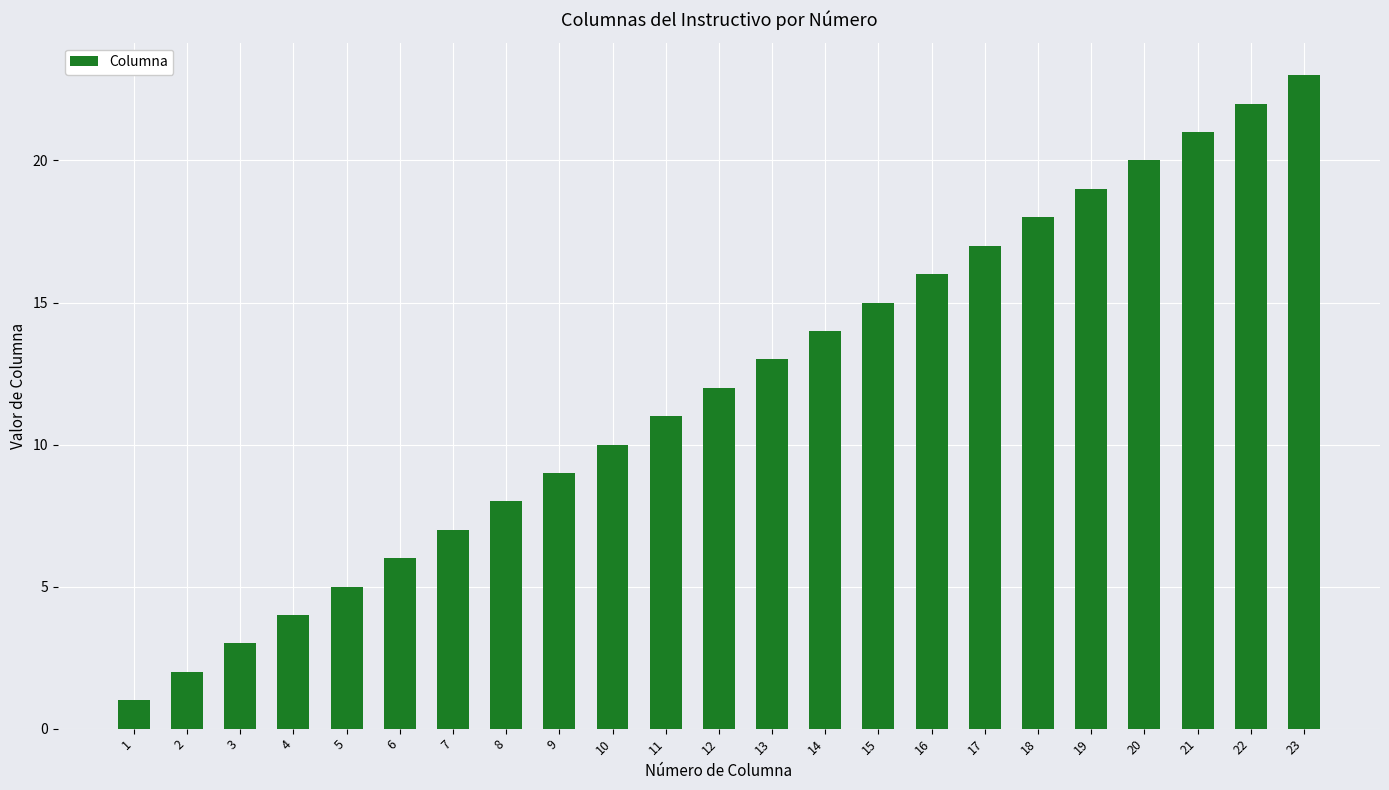

List the labels in order of value, smallest first.

1, 2, 3, 4, 5, 6, 7, 8, 9, 10, 11, 12, 13, 14, 15, 16, 17, 18, 19, 20, 21, 22, 23